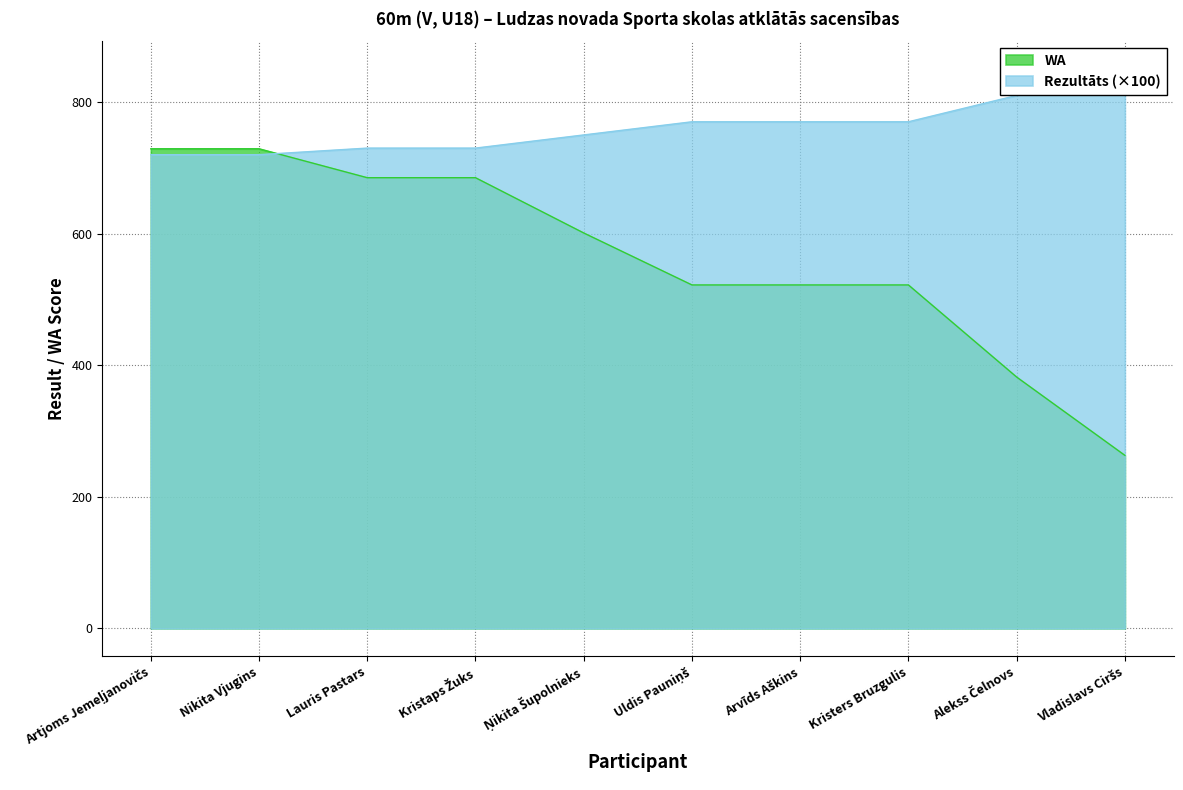

How many values in the Rezultāts series are below 770?

5